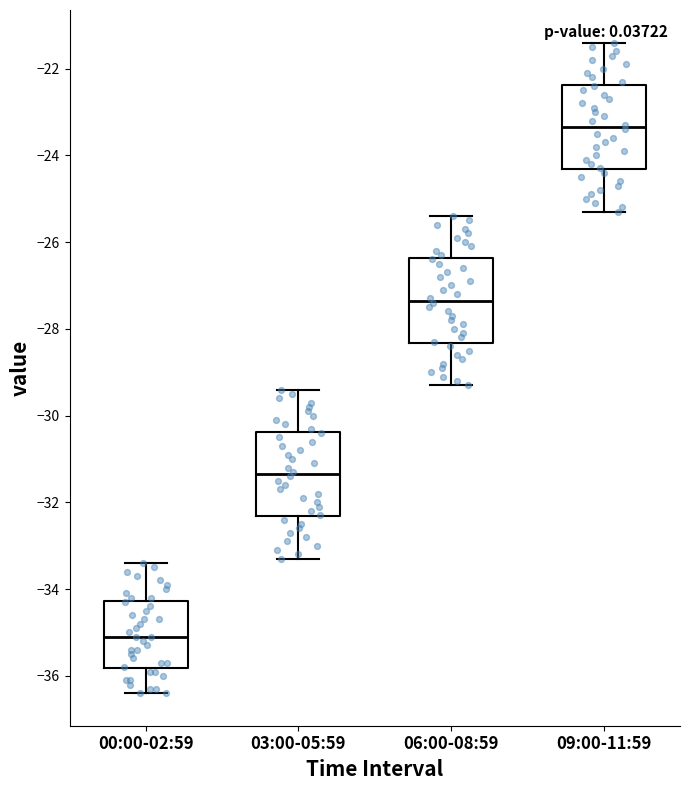

Reading left to right, transcribe this box plot: for each box, give where its median line is, the range the box spans, and where its two whiskers end, as read against the y-axis. The values are not printed on the chart, so give them approximately, as read against the axis.

00:00-02:59: median -35.0, box -35.8 to -34.2, whiskers -36.4 to -33.4
03:00-05:59: median -31.4, box -32.4 to -30.4, whiskers -33.2 to -29.4
06:00-08:59: median -27.4, box -28.4 to -26.4, whiskers -29.2 to -25.4
09:00-11:59: median -23.4, box -24.4 to -22.4, whiskers -25.2 to -21.4